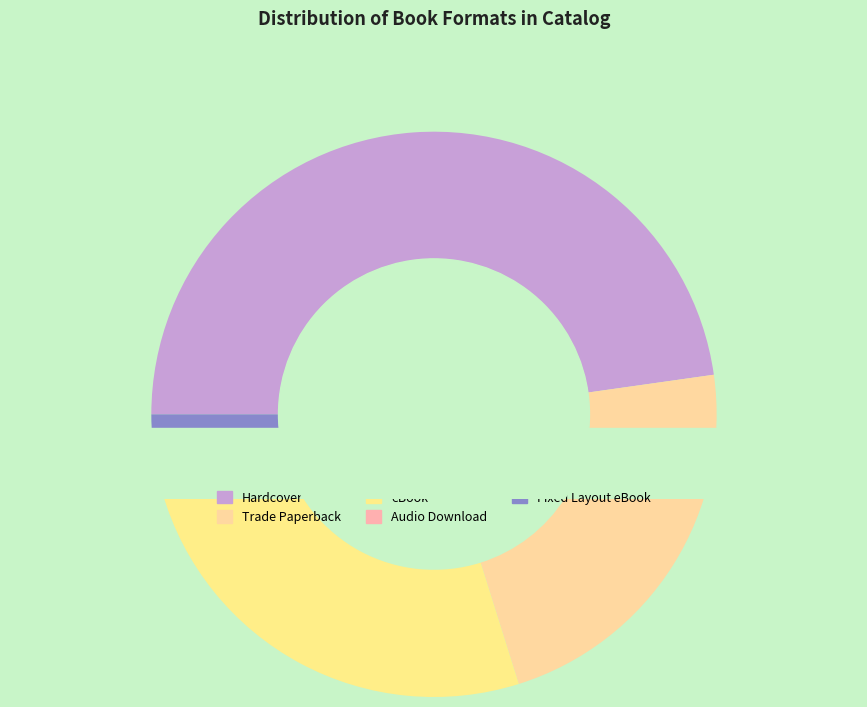

Combined, what portion of the pie is Audio Download and Fixed Layout eBook?

4.5%